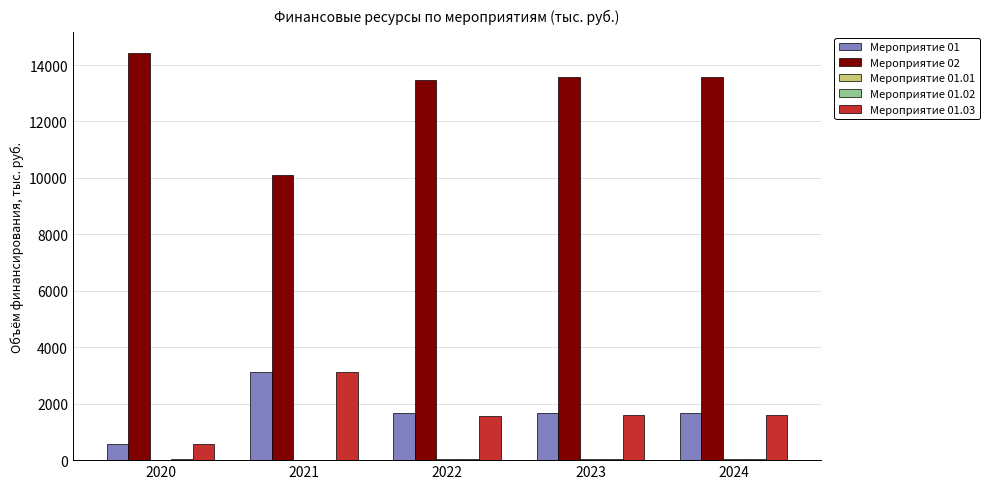

True or false: Мероприятие 02 has a value of 4769.2 at 2020.

False